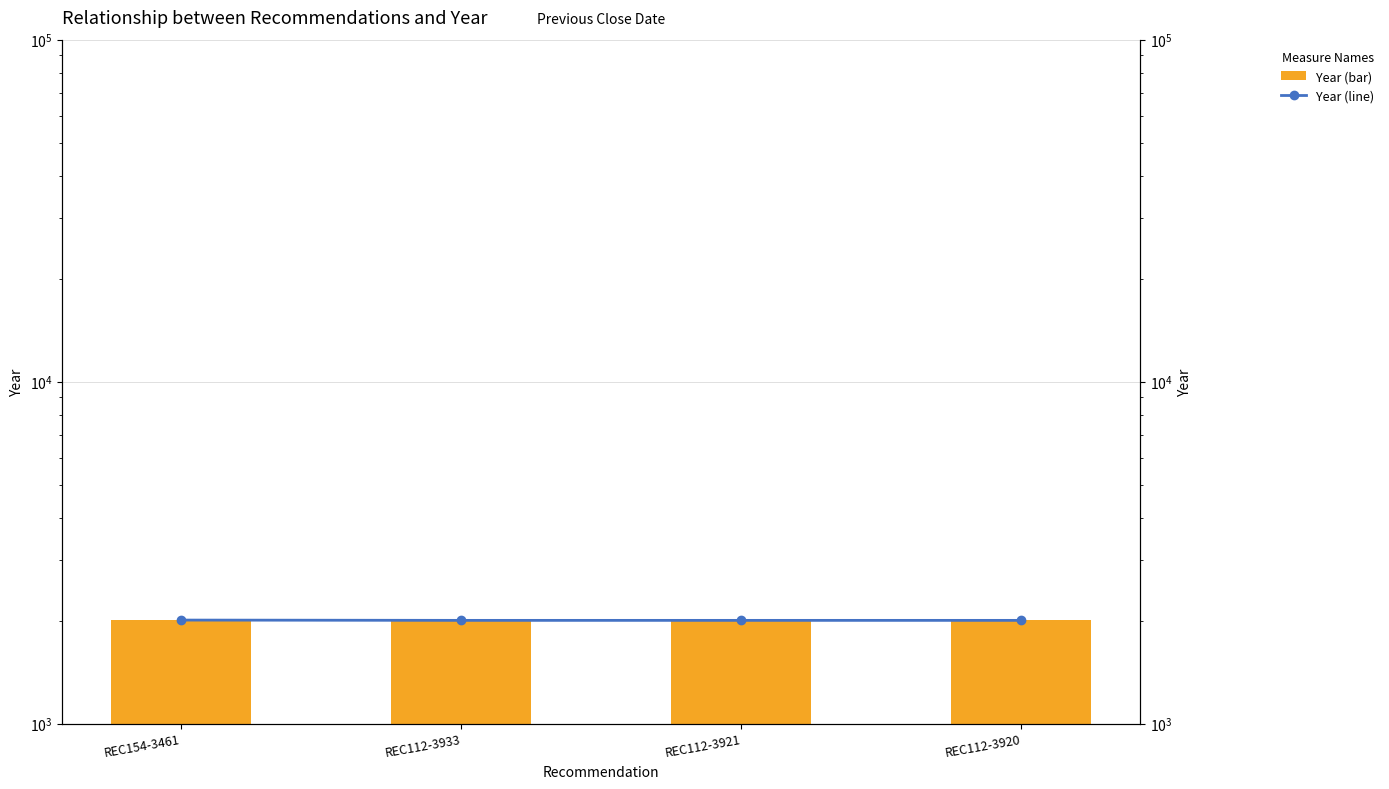

What is the minimum value shown in the chart?

2004